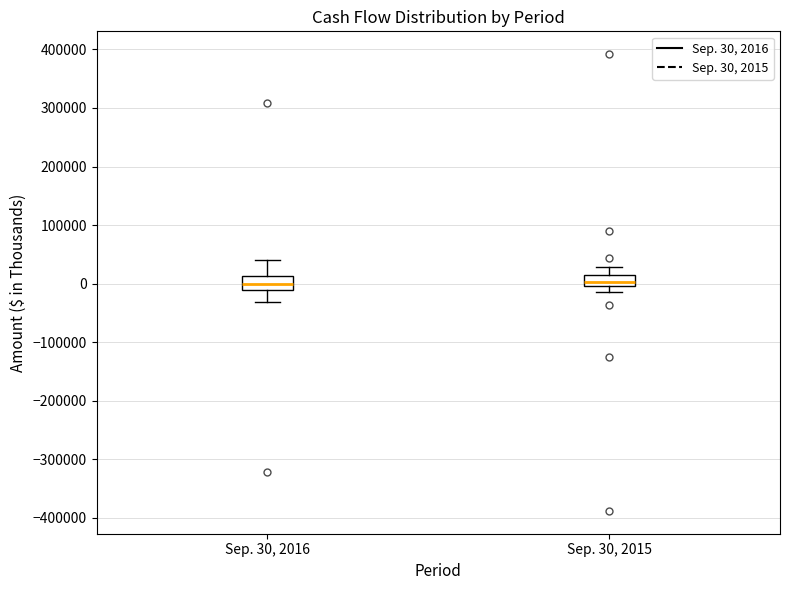

Reading left to right, transcribe this box plot: for each box, give where its median line is, the range the box spans, and where its two whiskers end, as read against the y-axis. The values are not printed on the chart, so give them approximately, as read against the axis.

Sep. 30, 2016: median 0, box -10000 to 10000, whiskers -30000 to 40000
Sep. 30, 2015: median 0 (inside the box), box 0 to 10000, whiskers -10000 to 30000